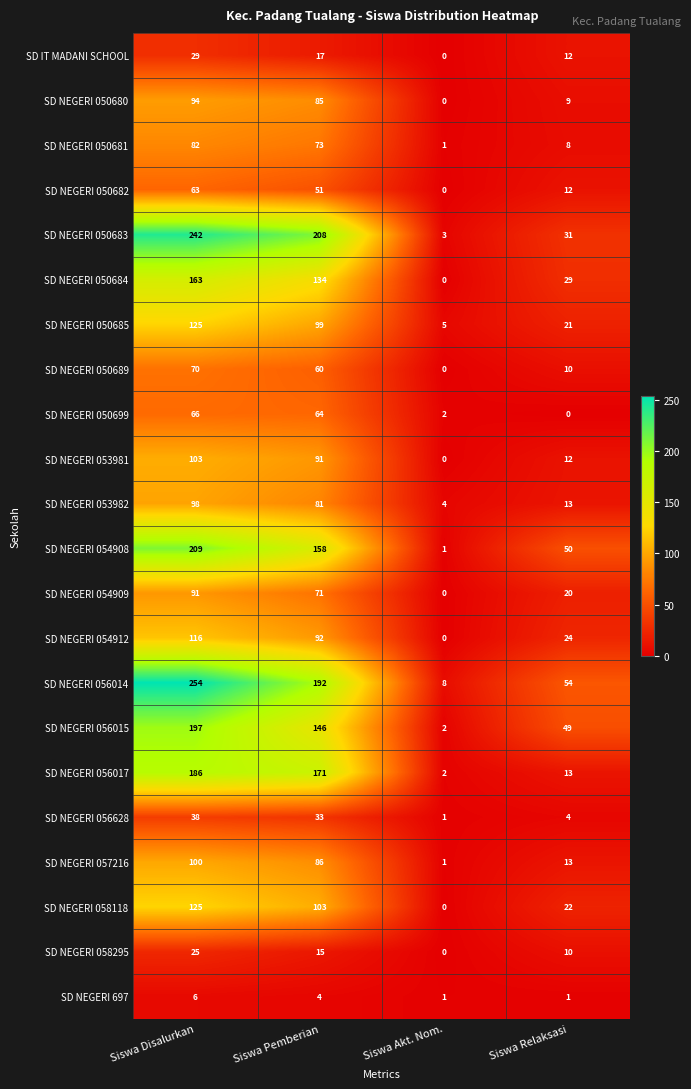

The SD NEGERI 050684 series shows 163 at Siswa Disalurkan. True or false?

True